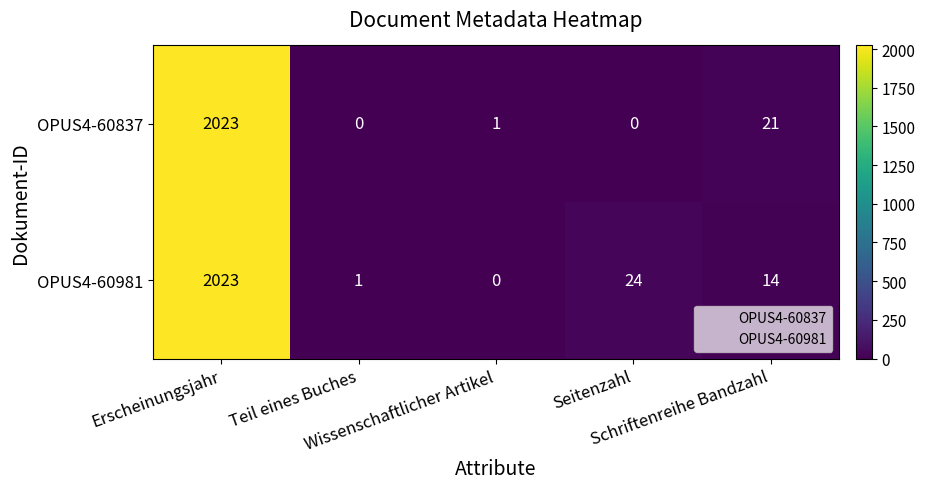

Which series has the largest total across all categories?

OPUS4-60981